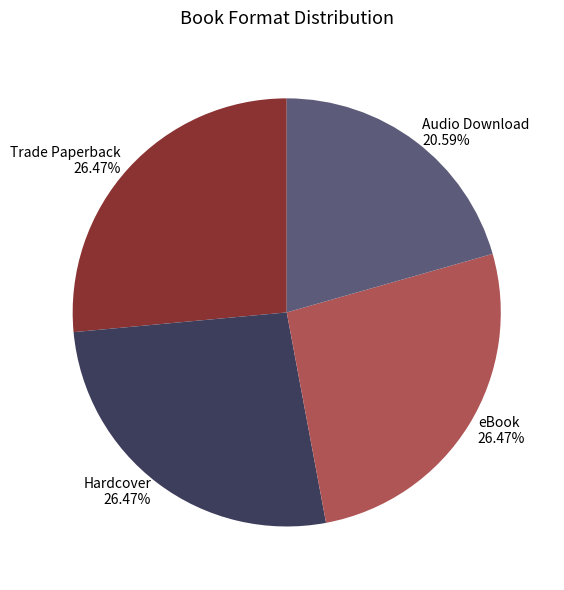

To the nearest percent, what is the difference between the Audio Download and Hardcover slice percentages?

6%